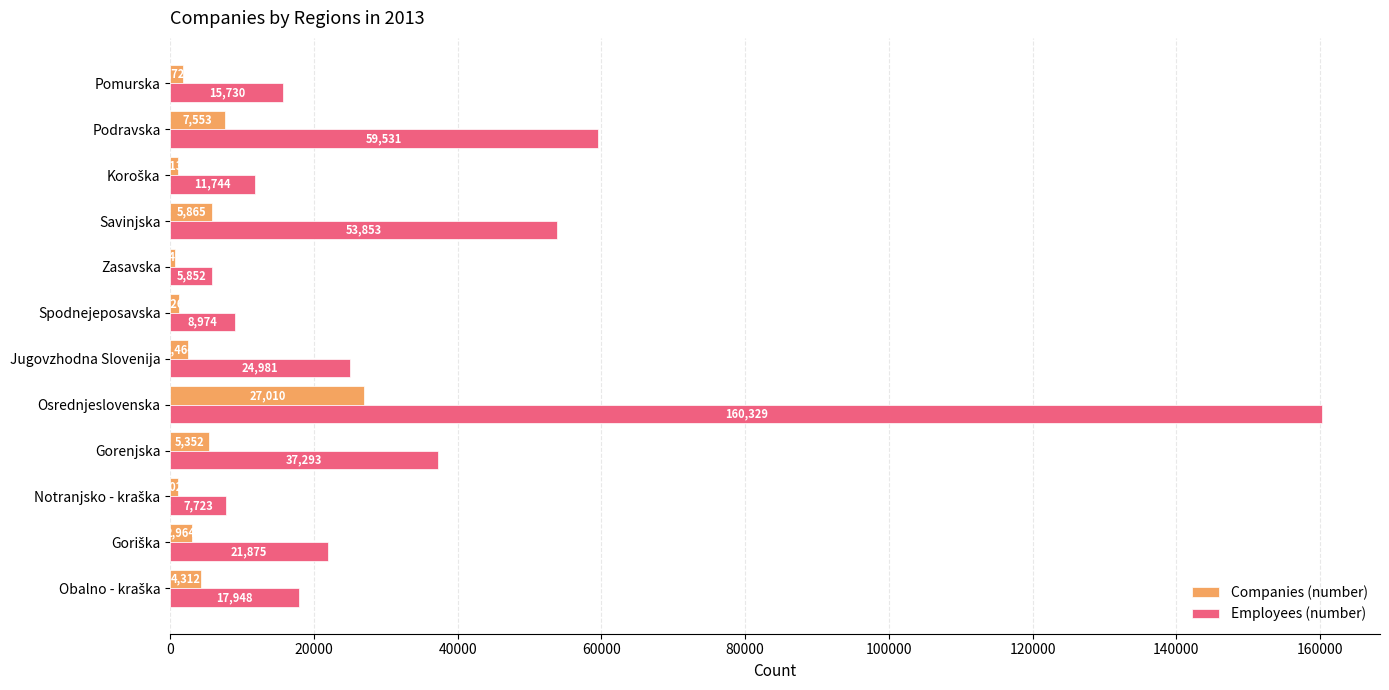

What is the difference between the maximum and minimum values in the Employees (number) series?

154477